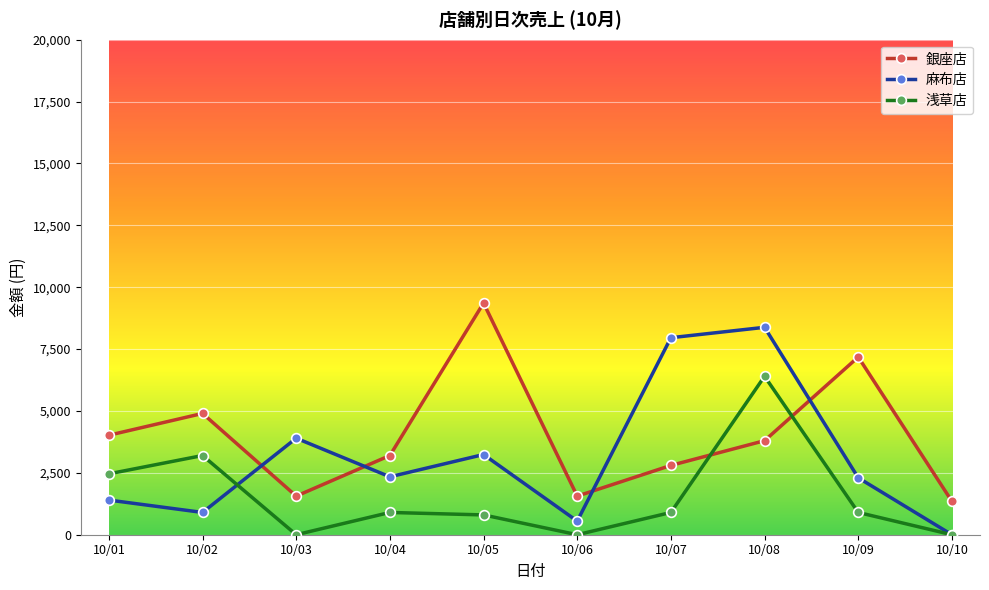

List the series in order of their overall mean, lowest first.

浅草店, 麻布店, 銀座店